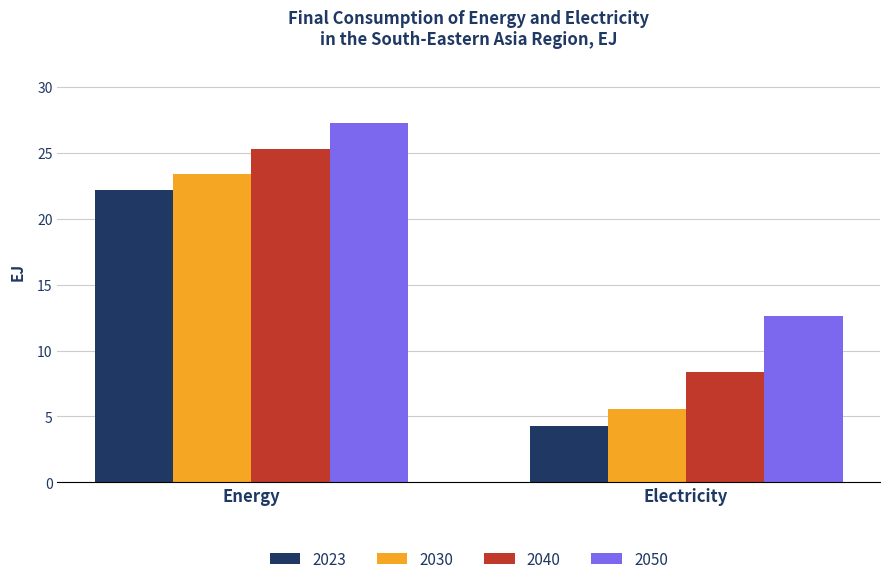

How many data points does each series have?

2